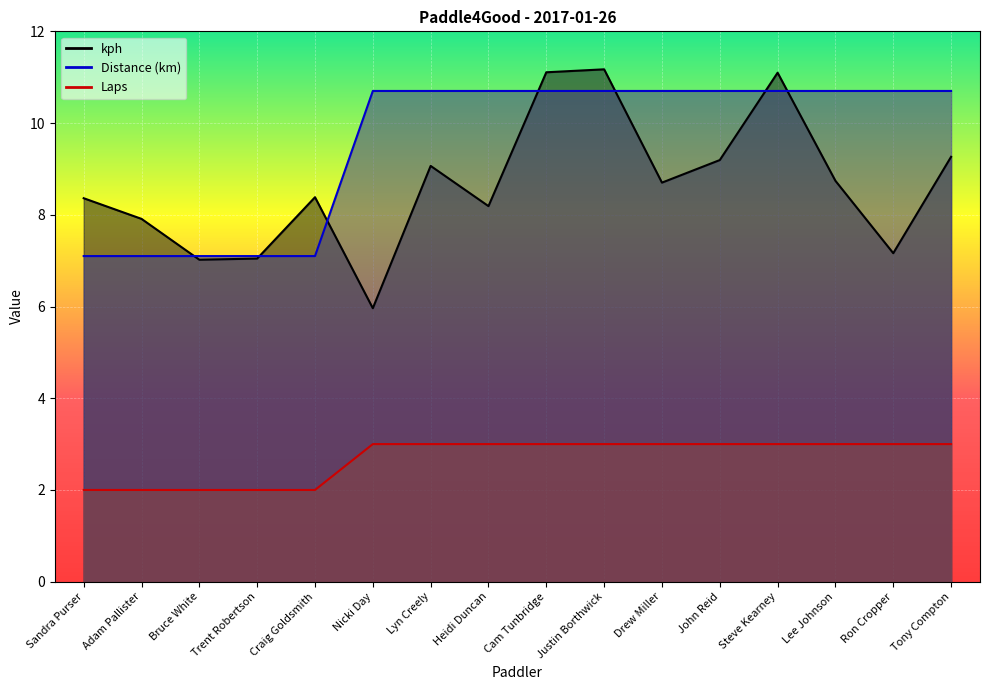

Rank the series by their maximum value, from highest to lowest.

kph, Distance, Laps